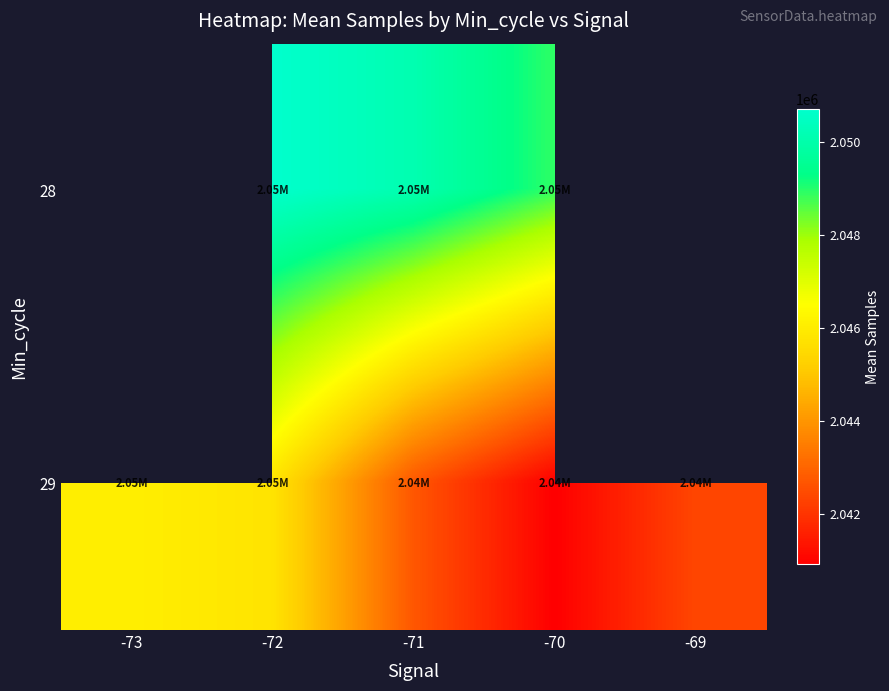

The value of 28 at -72 is 2050698.0. True or false?

True